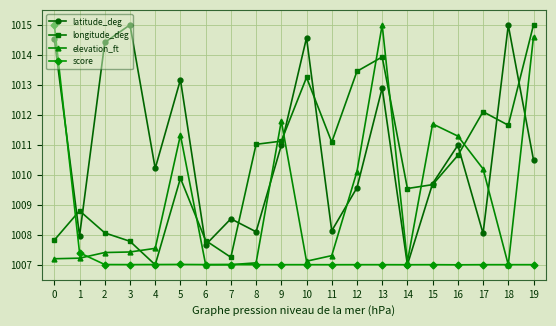

What is the difference between the elevation_ft values at 0 and 18?

0.2